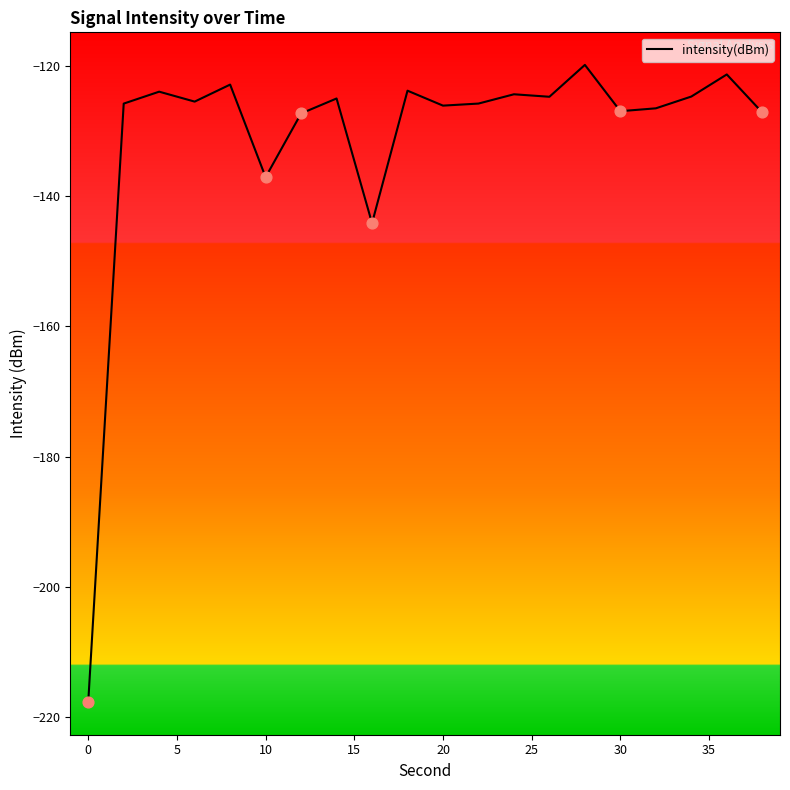

What is the difference between the maximum and minimum values?

97.8